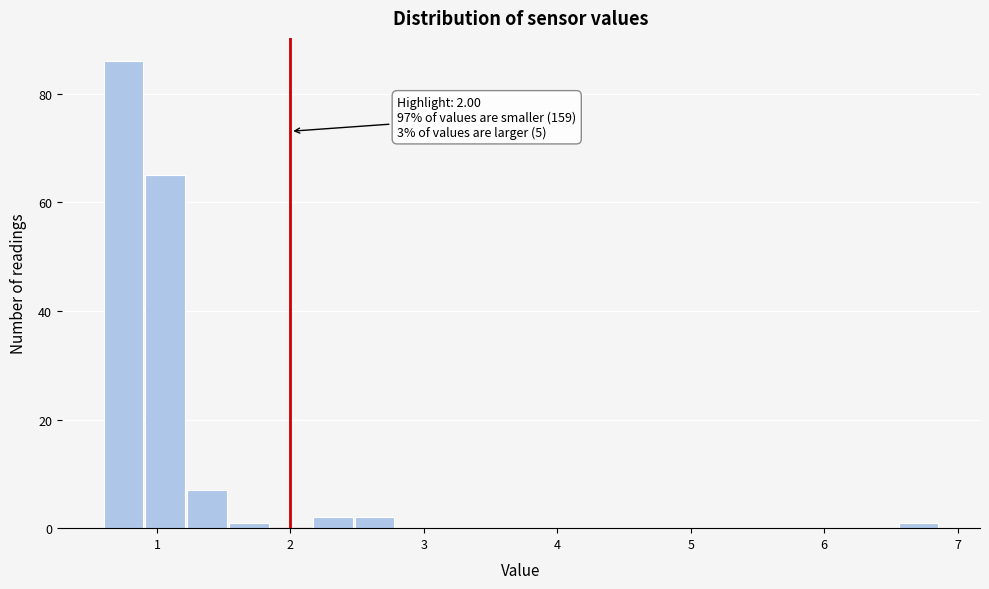

Read against the x-axis, roughly where is the centre of the tallest bar?

0.7